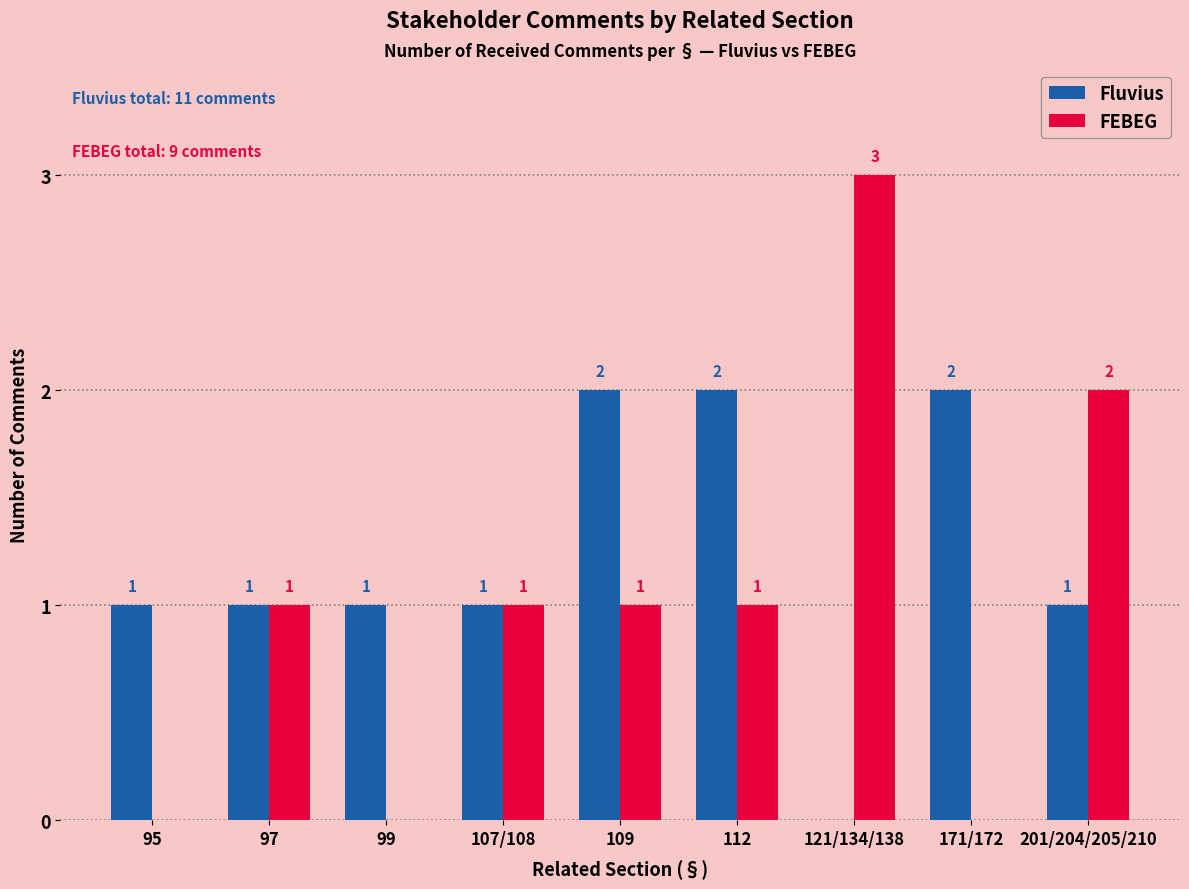

How many FEBEG values are between 0 and 1?

7